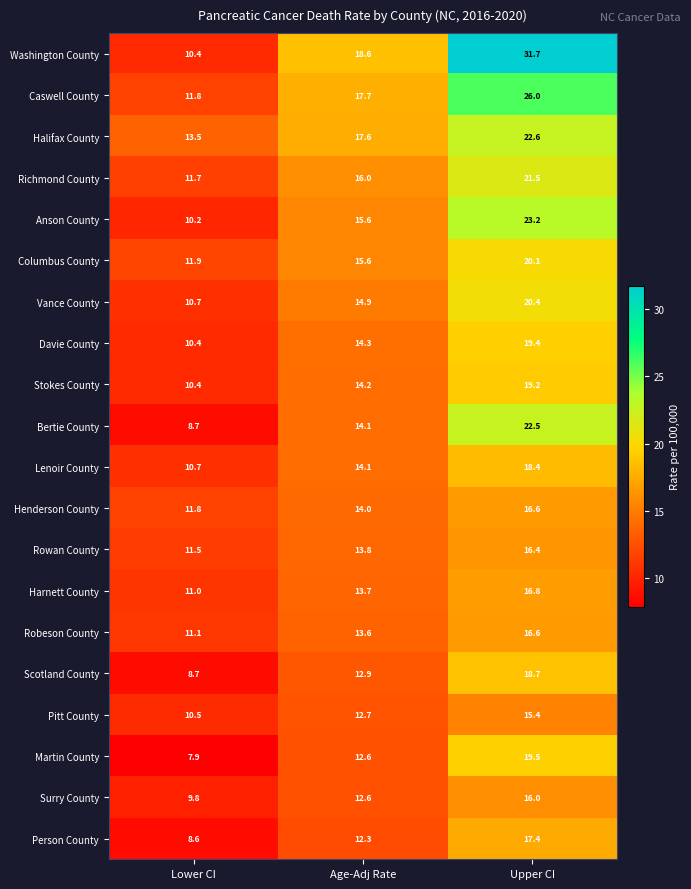

Between Lower CI and Age-Adj Rate, which series saw the biggest shift?

Washington County